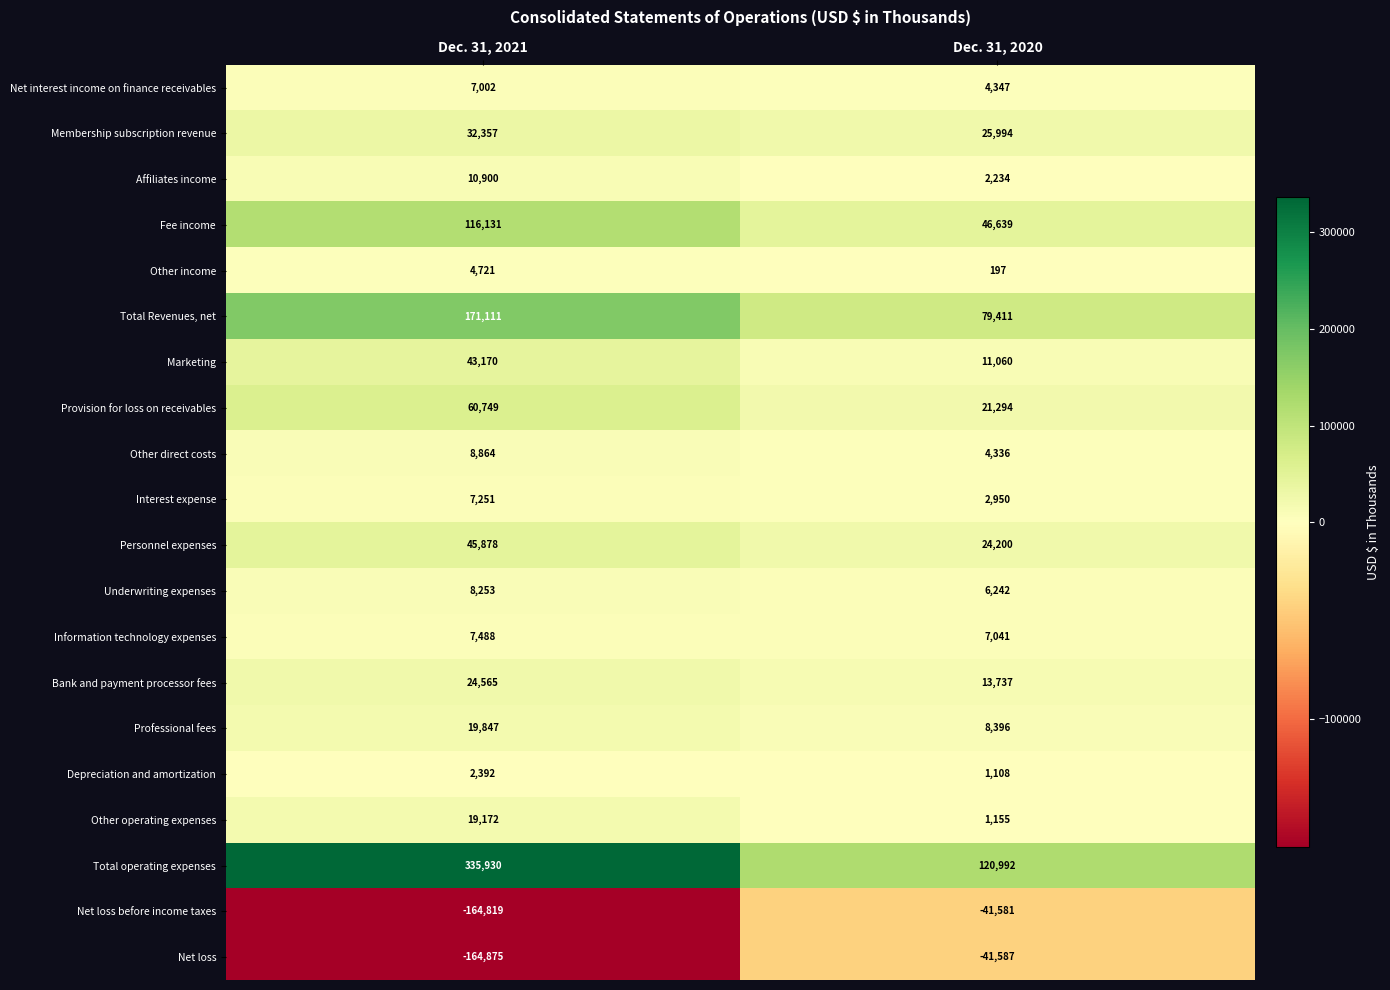

What is the greatest value displayed?

335930